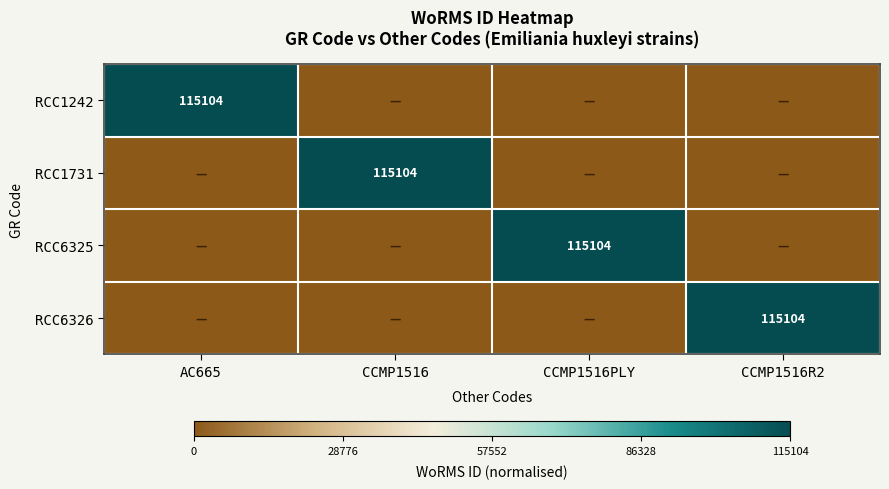

Is it true that RCC6326 equals 161922 at CCMP1516R2?

False